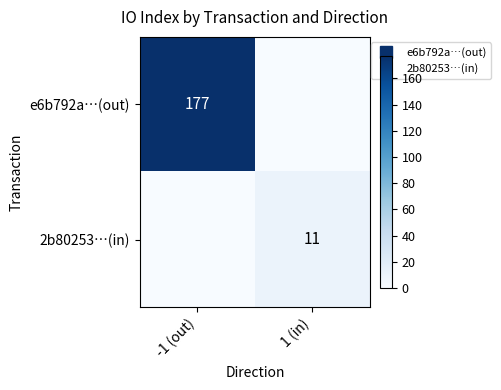

Between -1 (out) and 1 (in), which series saw the biggest shift?

e6b792a…(out)